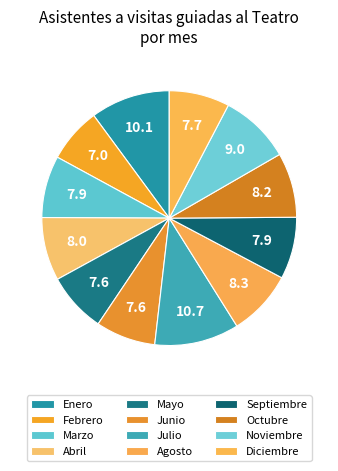

How many slices are in this pie chart?

12